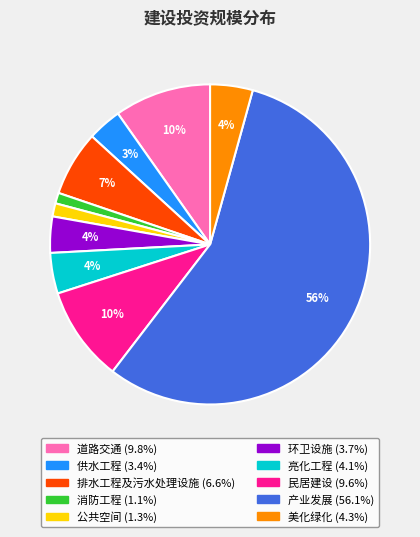

Which has a higher value, 排水工程及污水处理设施 or 供水工程?

排水工程及污水处理设施